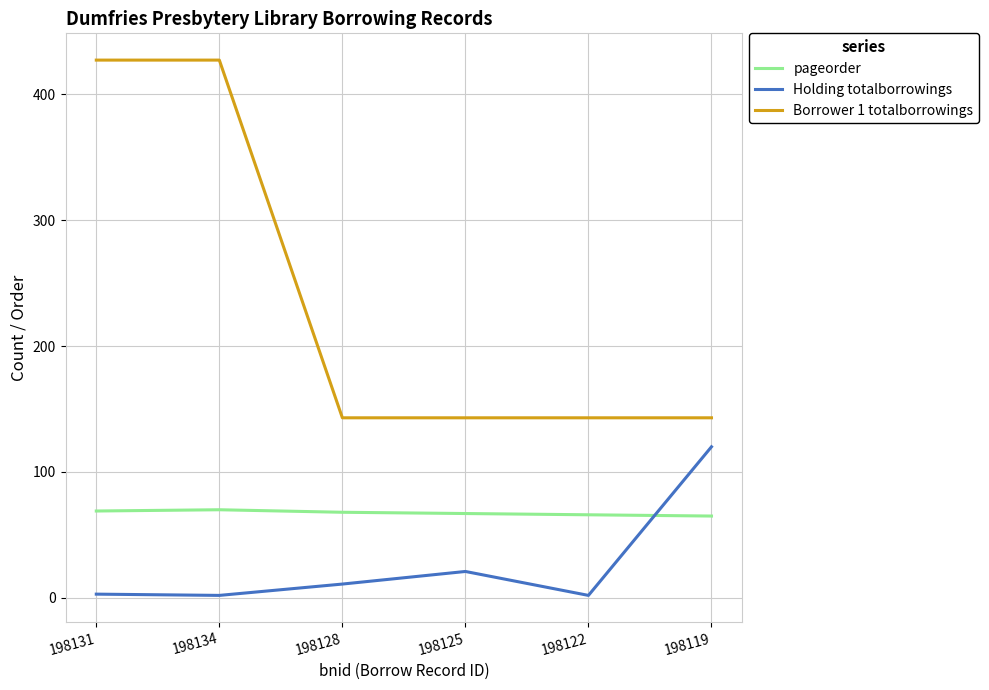

Rank the series by their average value, from lowest to highest.

Holding totalborrowings, pageorder, Borrower 1 totalborrowings